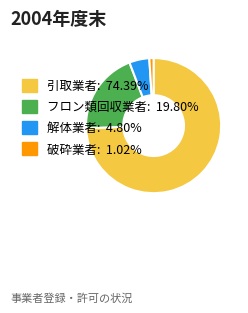

Approximately how many times larger is the value at フロン類回収業者 compared to 引取業者?

0.3